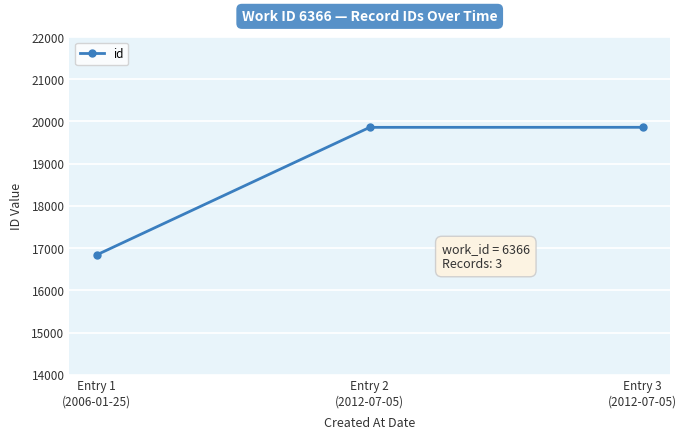

How many values are below 19858?

1